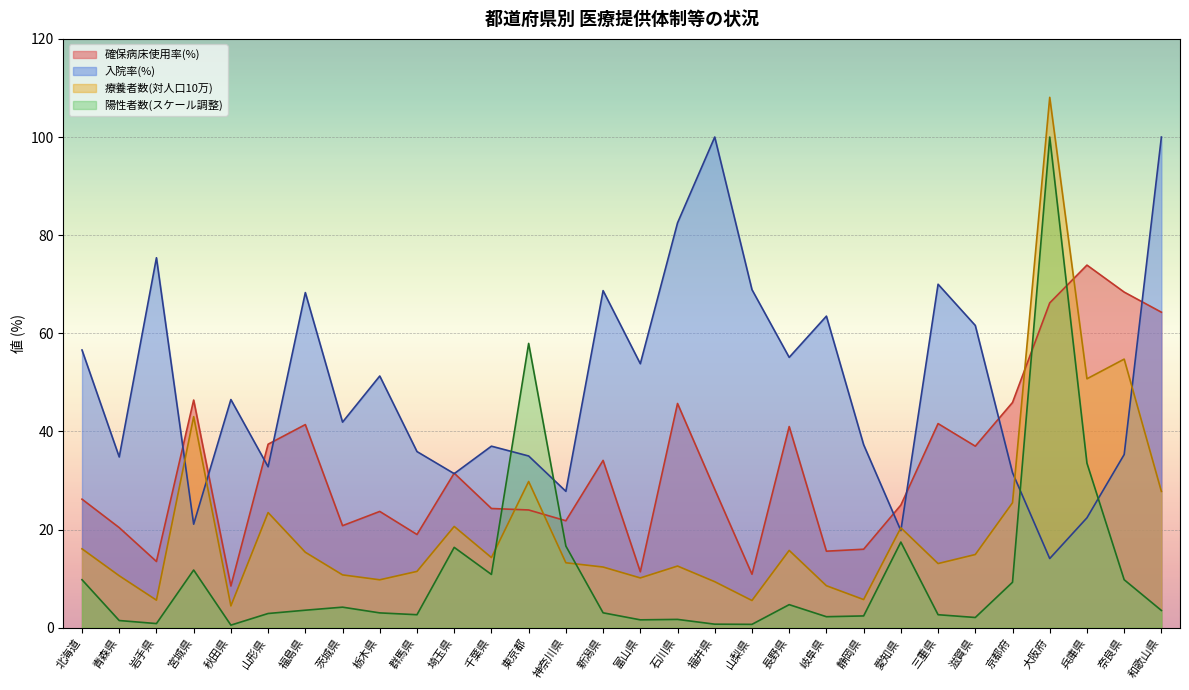

True or false: 療養者数(対人口10万) and 入院率 cross at least once.

True